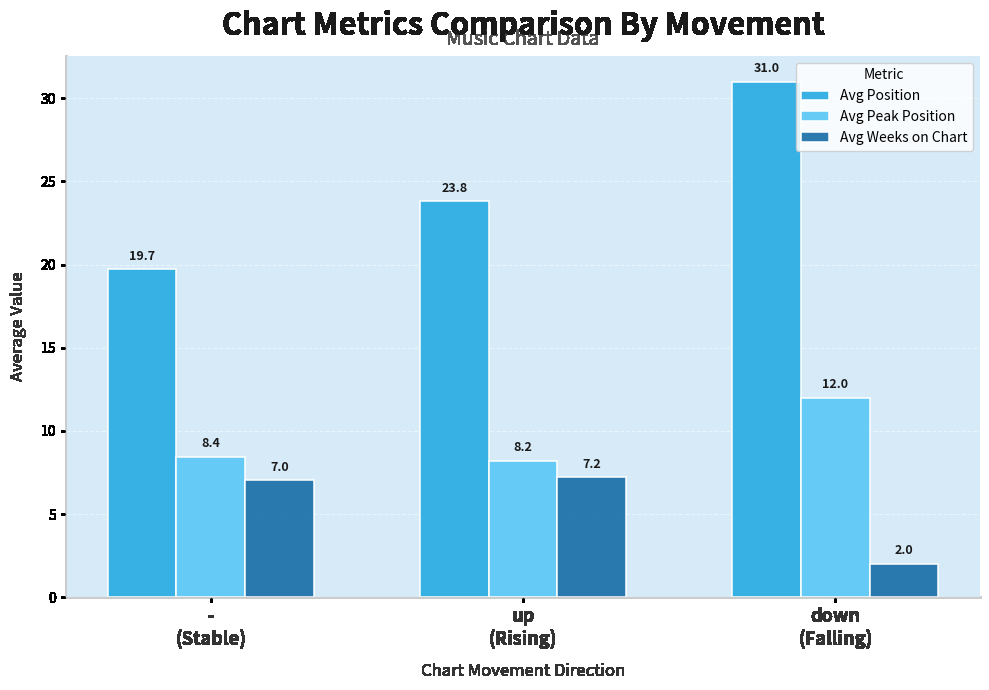

Rank the series at -
(Stable) from lowest to highest value.

Avg Weeks on Chart, Avg Peak Position, Avg Position